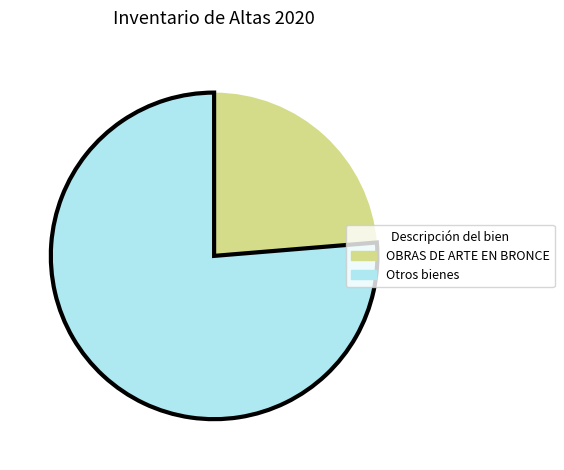

Do Otros bienes and OBRAS DE ARTE EN BRONCE together represent more than half of the pie?

Yes